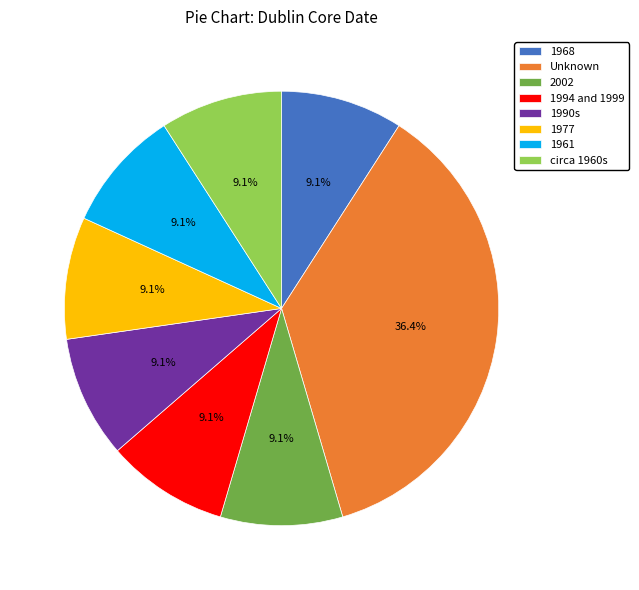

Is there any slice that represents more than half of the pie?

No